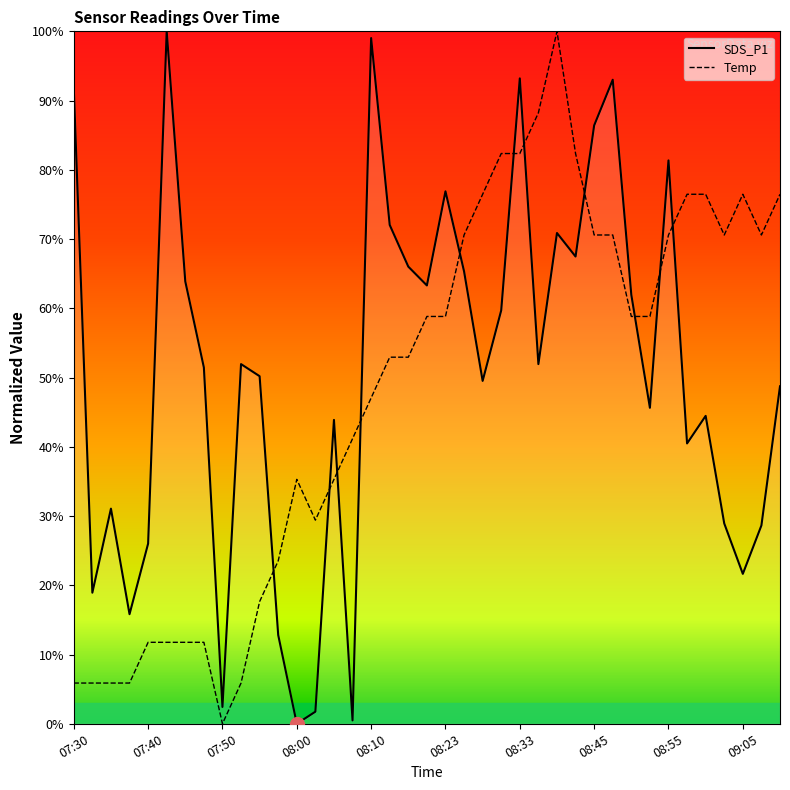

What is the sum of all Temp values?

1888.2